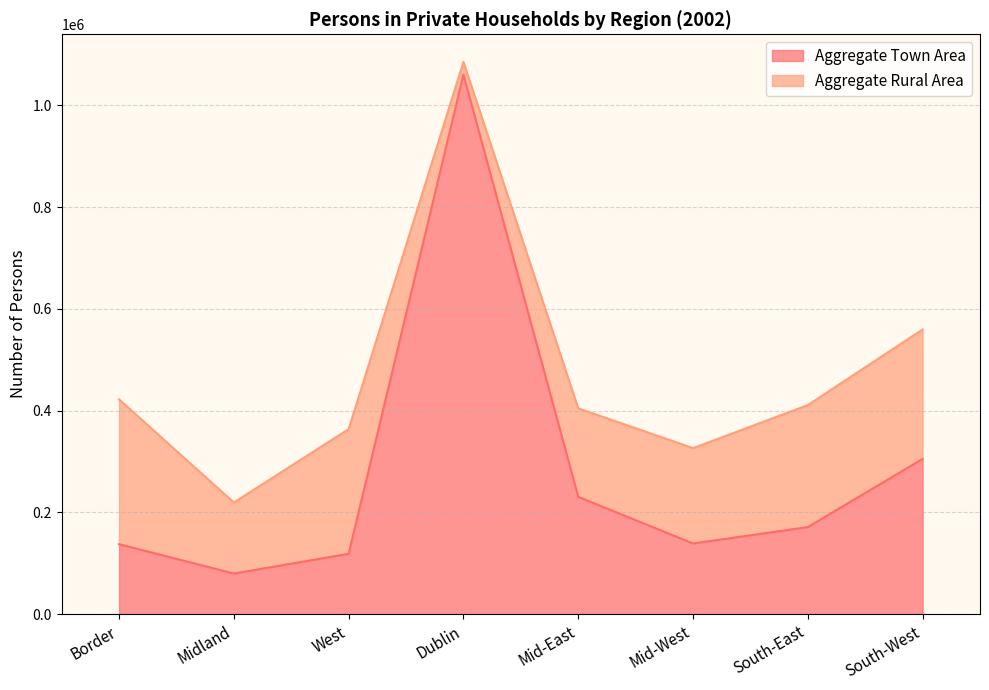

What is the maximum value shown in the chart?

1060227